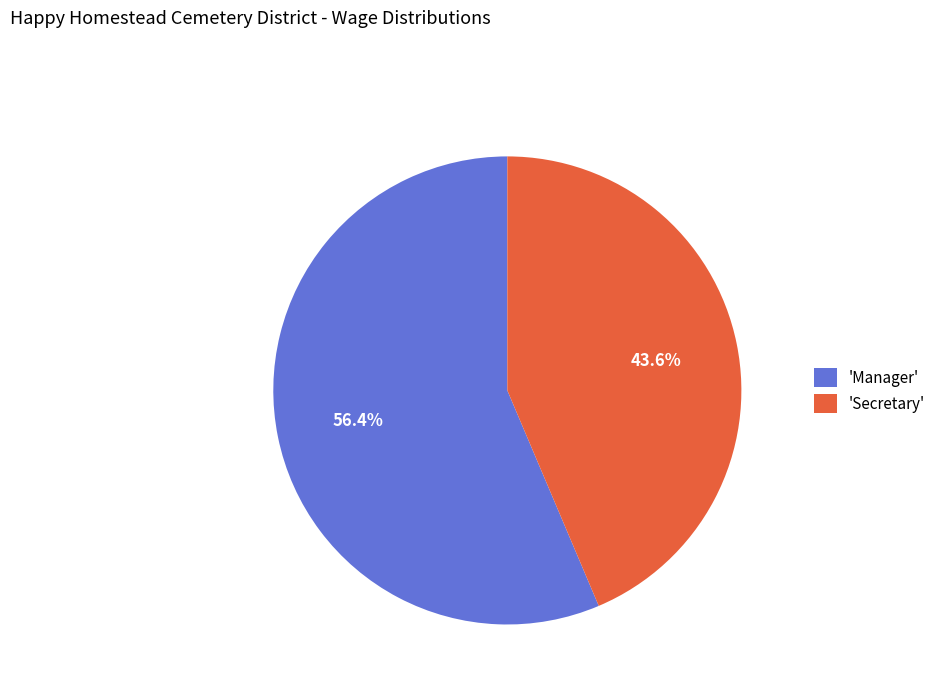

Rank the categories by value from lowest to highest.

'Secretary', 'Manager'